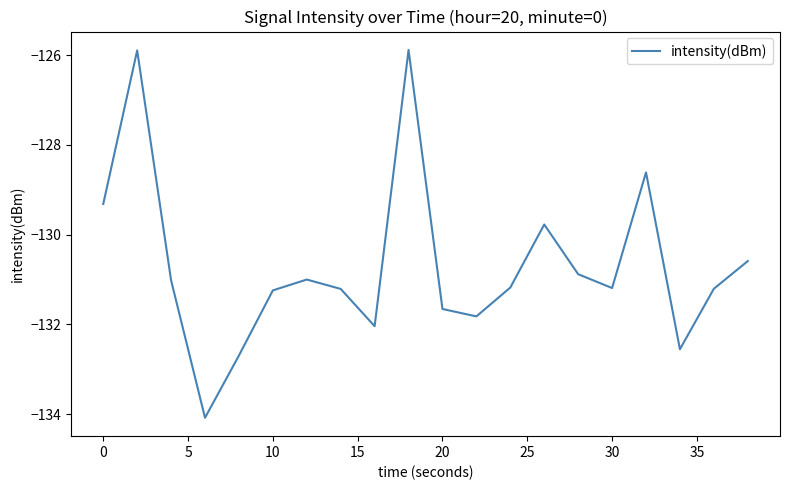

What is the greatest value displayed?

-125.9